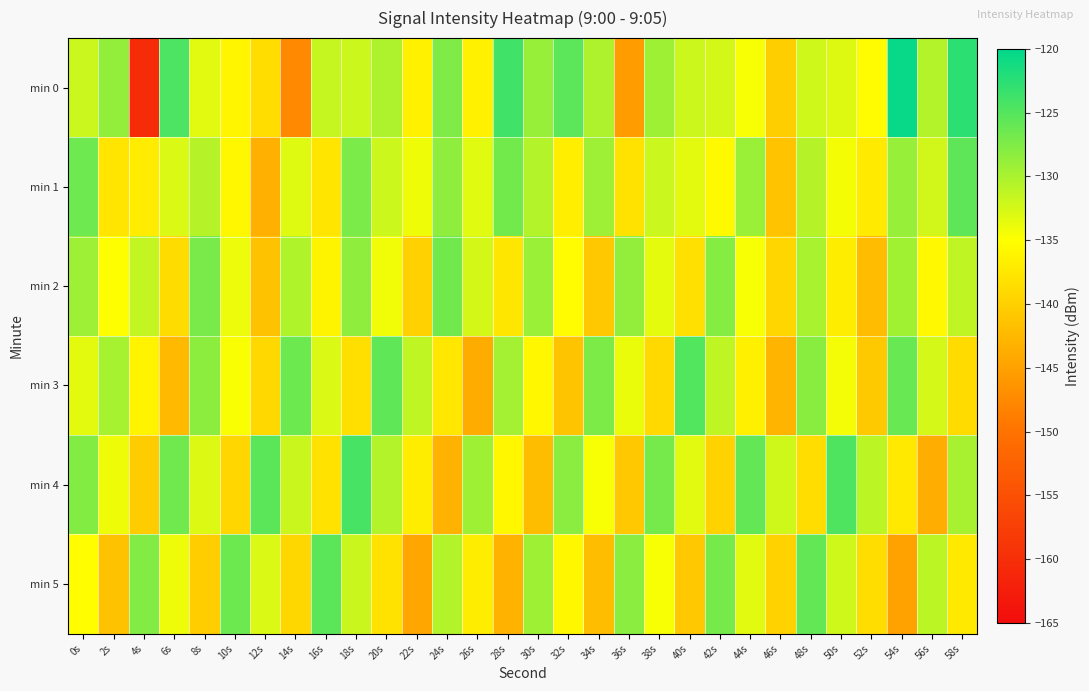

Which series changed the most between 2s and 38s?

min 3